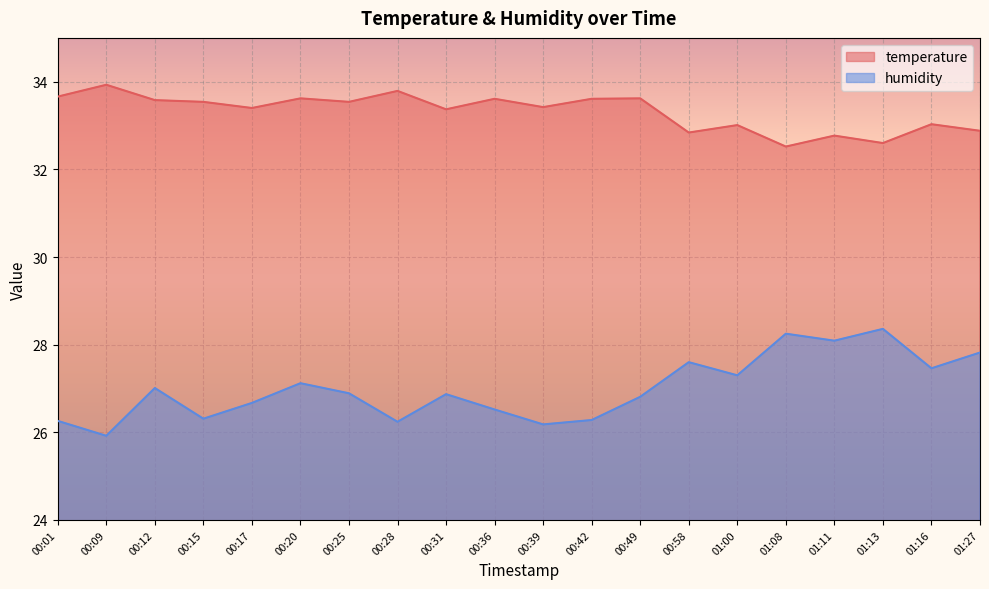

What is the value of the temperature point at the 19th from the left?

33.0